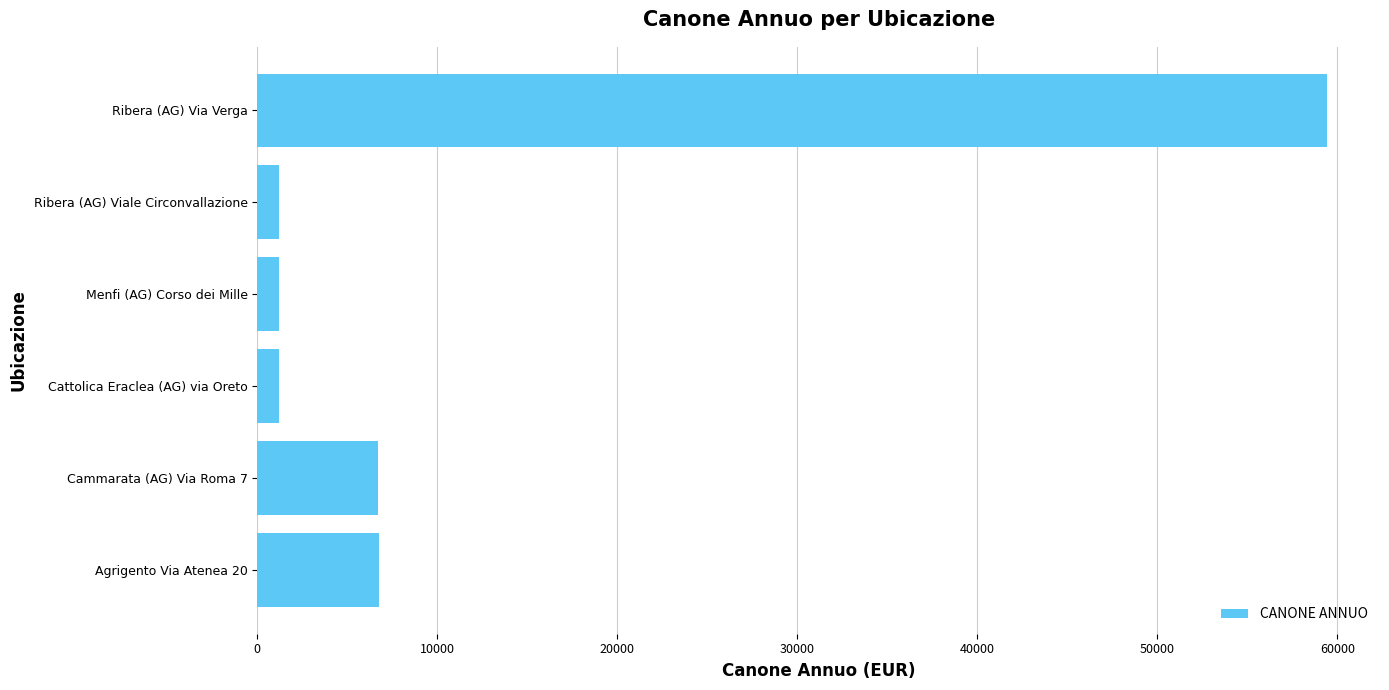

Count the number of data series in this chart.

1